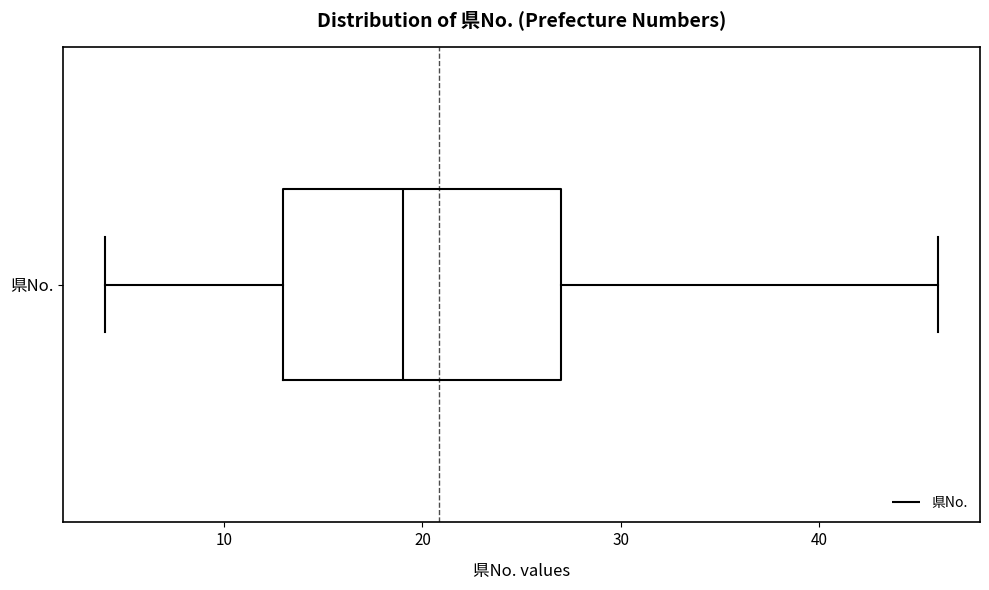

Transcribe this box plot: give where the median line is, the range the box spans, and where the two whiskers end, as read against the x-axis. The values are not printed on the chart, so give them approximately, as read against the axis.

median 19, box 13 to 27, whiskers 4 to 46